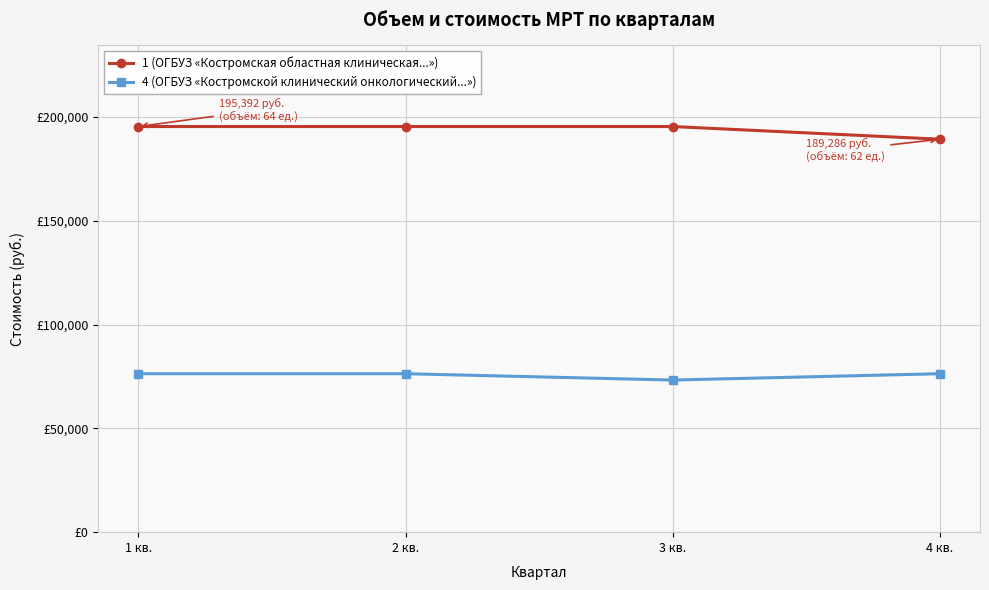

What is the label of the 3rd point from the left?

3 кв.